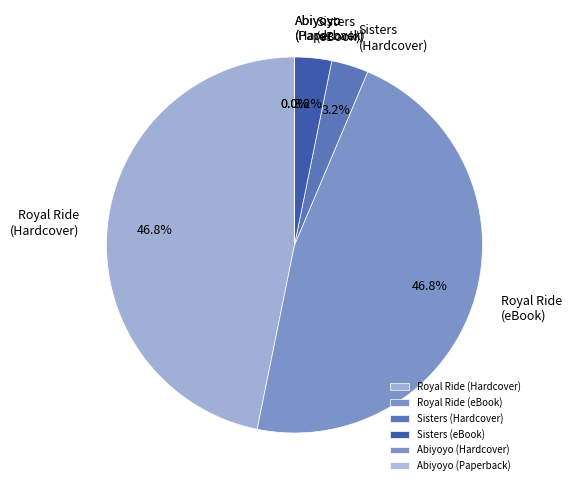

How much of the chart is everything except Royal Ride (Hardcover)?

53.2%